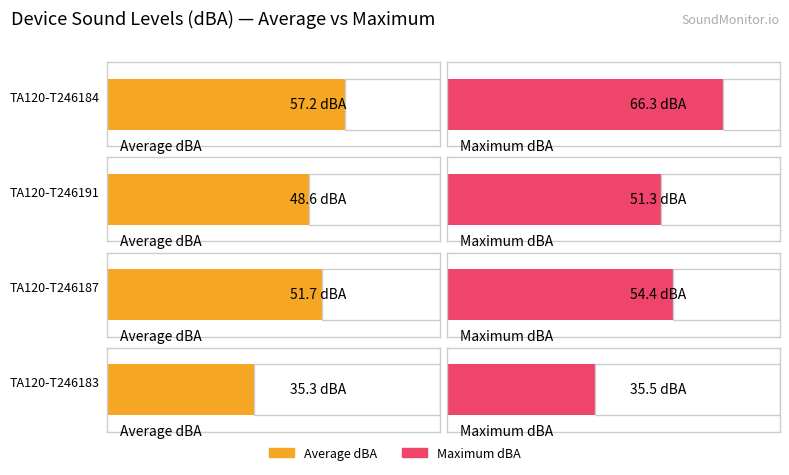

What is the label of the 2nd bar from the right?

TA120-T246187